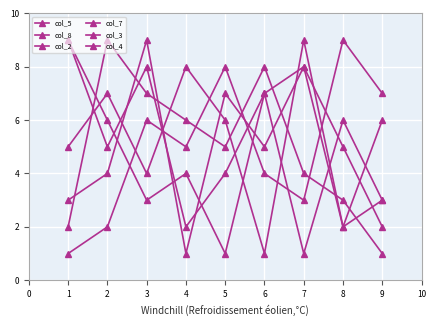

How many series are shown in this chart?

6